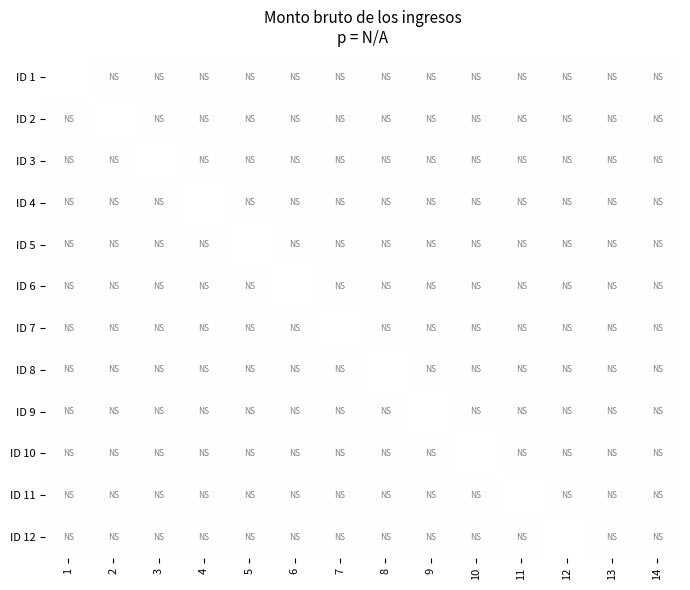

List the labels in order of ID 2 value, smallest first.

1, 2, 3, 4, 5, 6, 7, 8, 9, 10, 11, 12, 13, 14